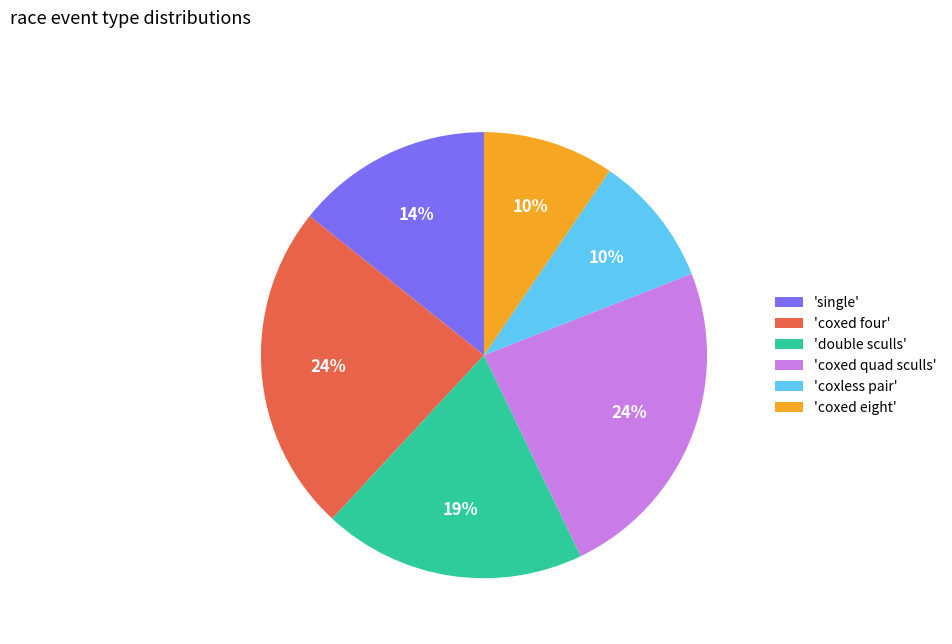

Is there any slice that represents more than half of the pie?

No